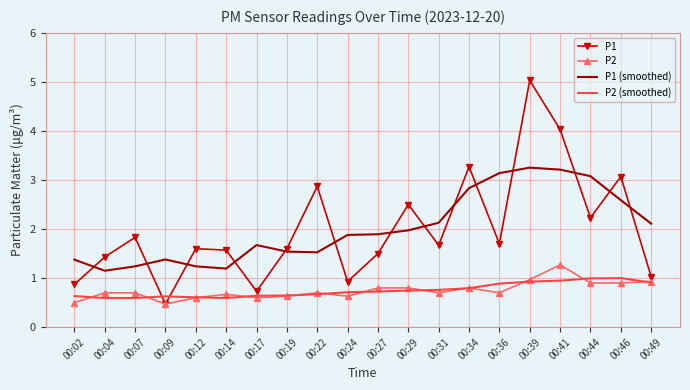

Is the value of P2 at 00:39 greater than the value of P1 at 00:44?

No